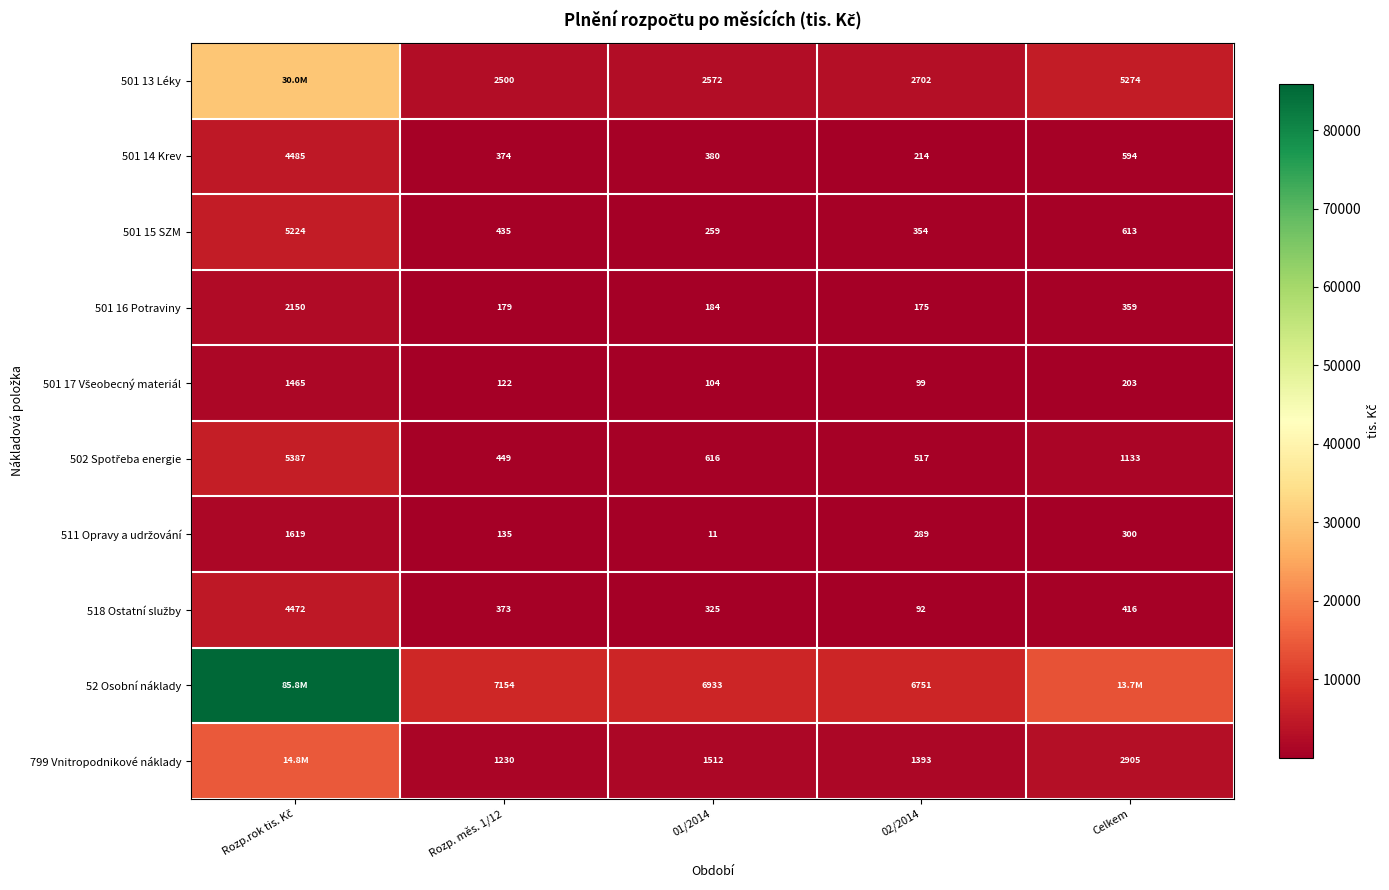

What is the spread (max minus min) of values at Rozp.rok tis. Kč?

84379.0